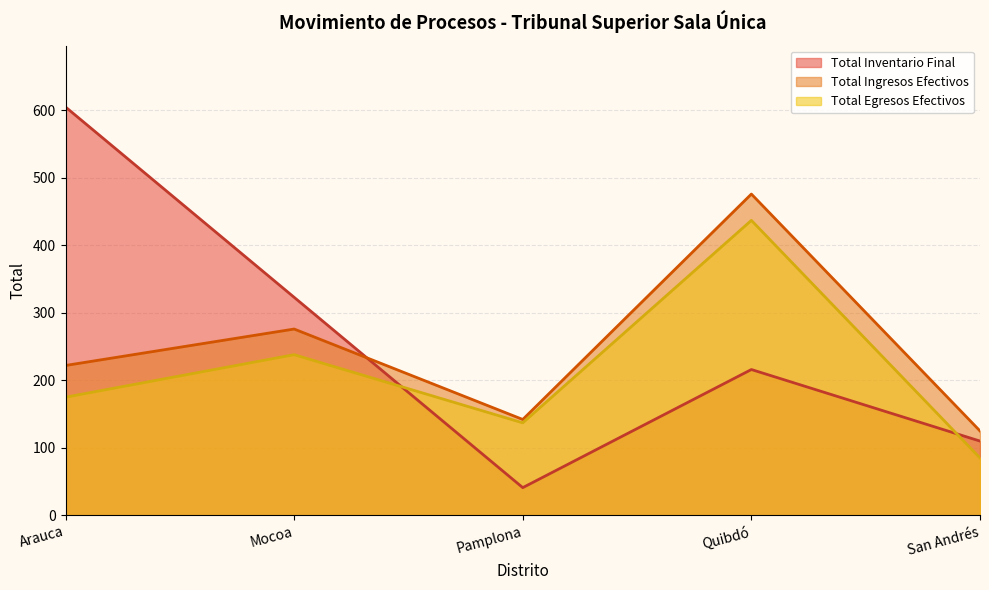

What is the value of the Total Inventario Final point at the 2nd from the left?

323